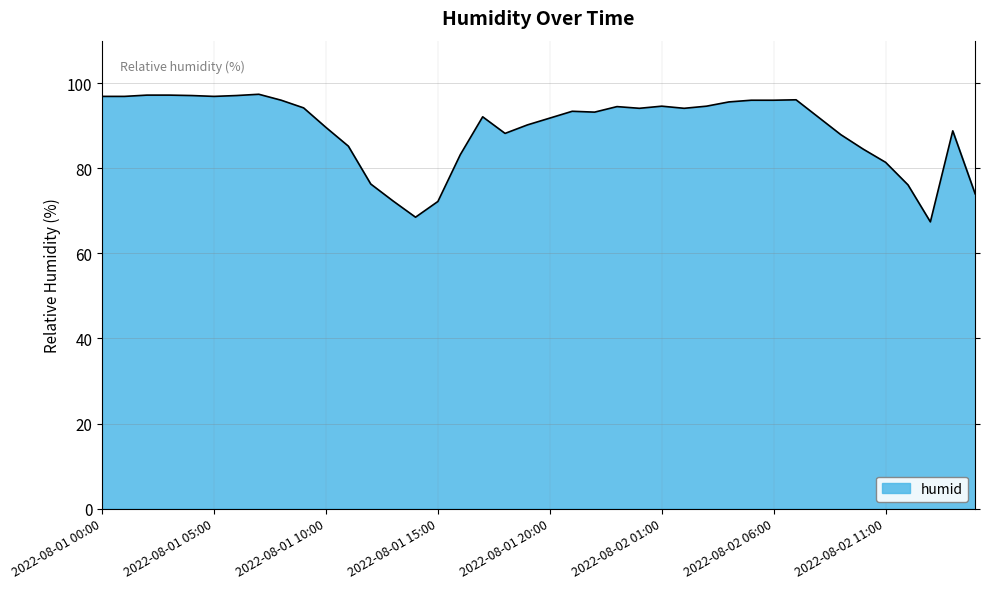

What is the maximum value shown in the chart?

97.4